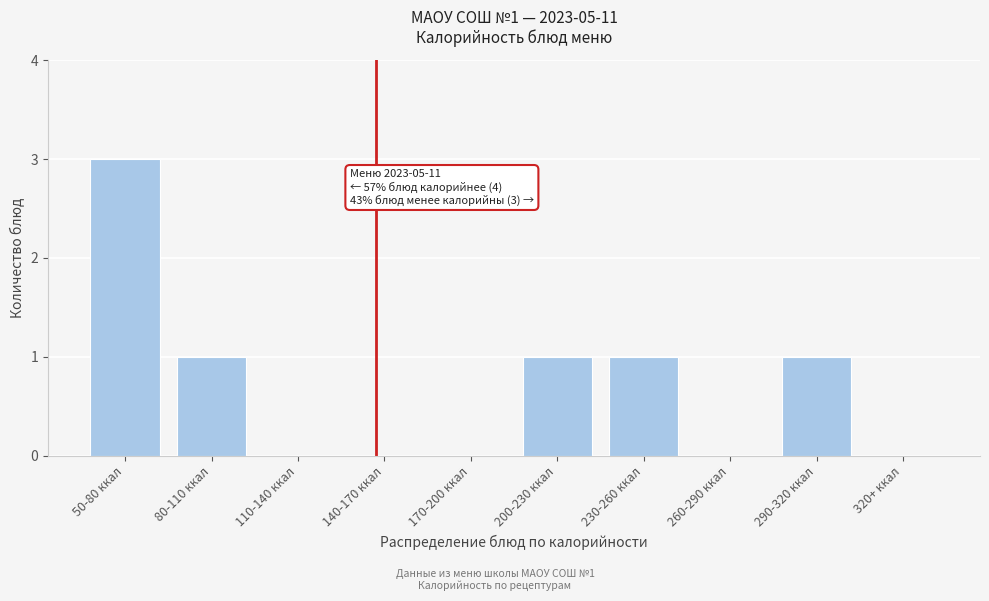

Reading right to left, list all the values displayed in this chart.

320+ ккал=0	290-320 ккал=1	260-290 ккал=0	230-260 ккал=1	200-230 ккал=1	170-200 ккал=0	140-170 ккал=0	110-140 ккал=0	80-110 ккал=1	50-80 ккал=3